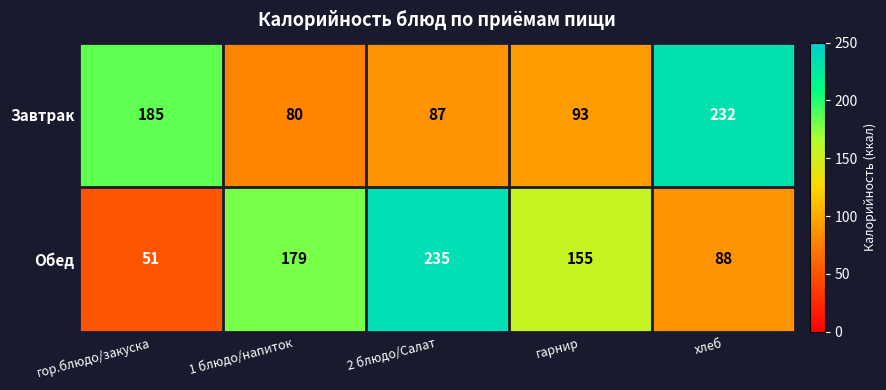

At how many categories does at least one series exceed 63?

5